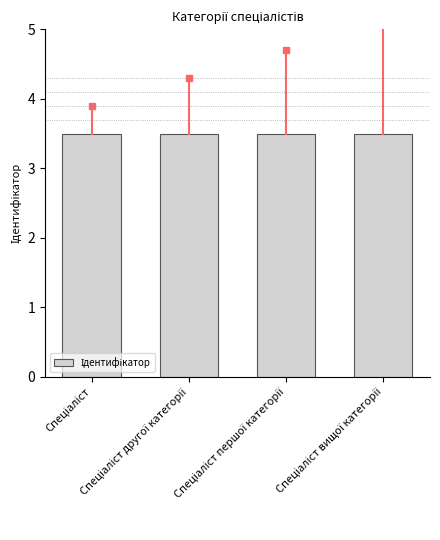

Rank the categories by value from lowest to highest.

Спеціаліст, Спеціаліст другої категорії, Спеціаліст першої категорії, Спеціаліст вищої категорії